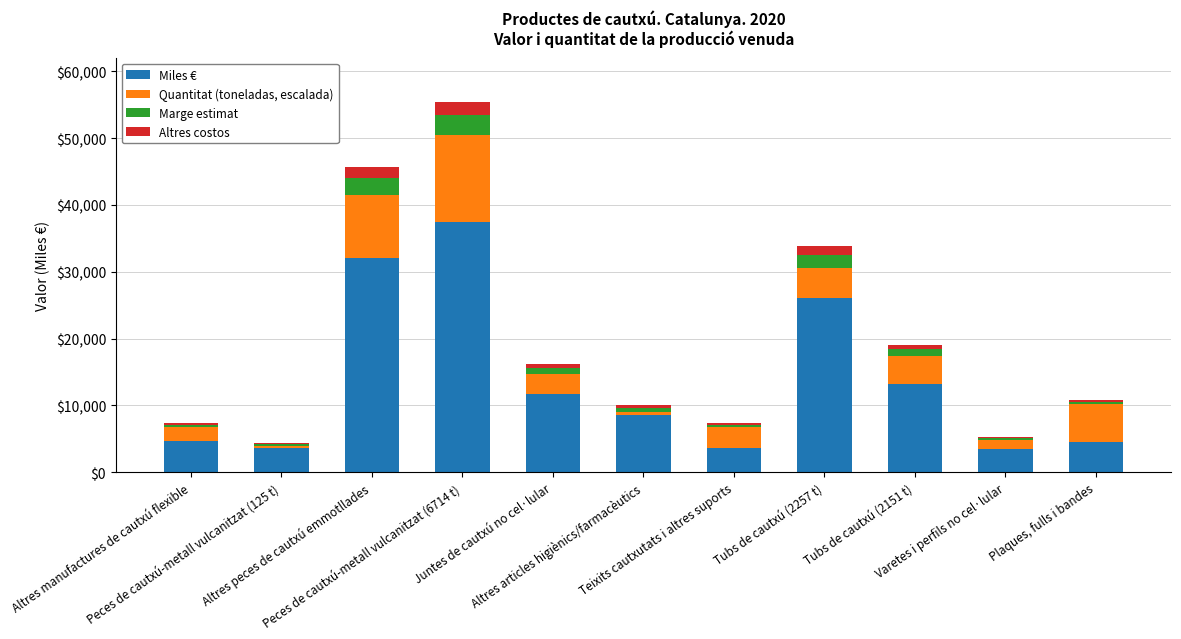

Are the bars grouped side by side (vs. stacked)?

No